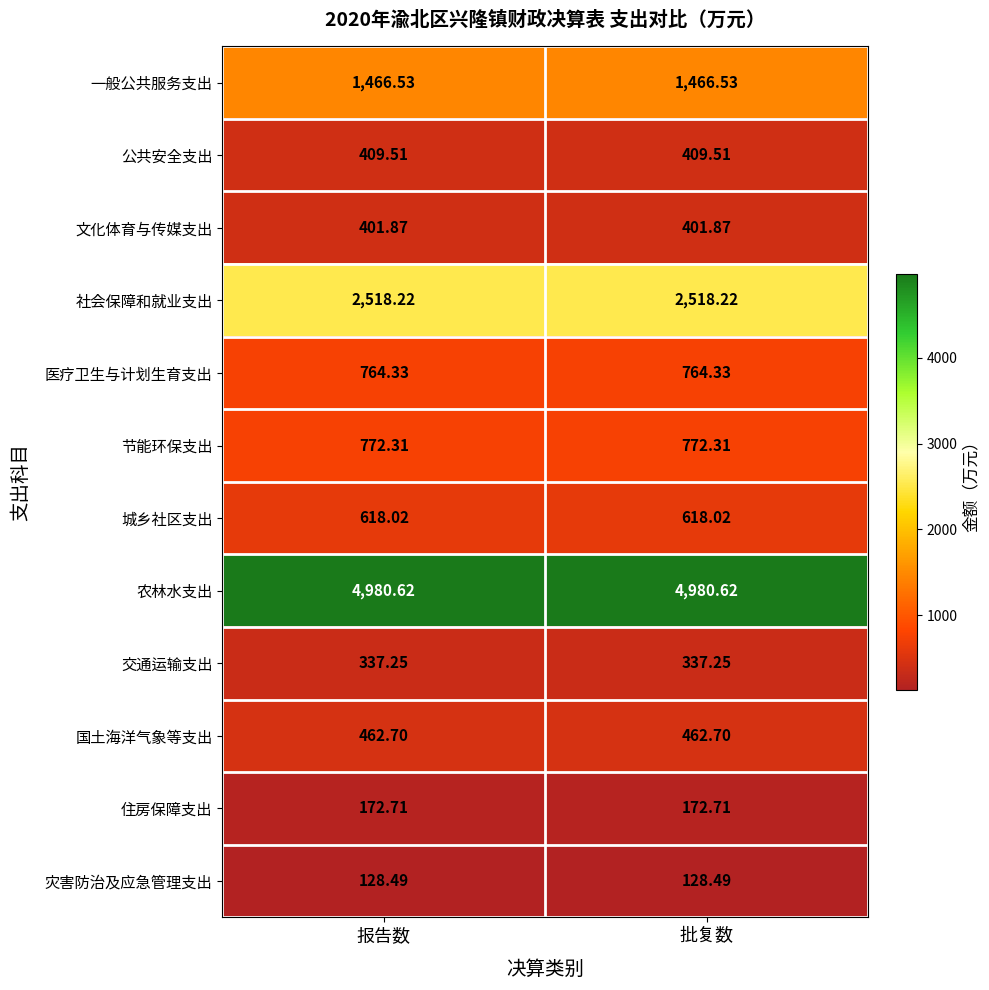

Which series has the largest total across all categories?

农林水支出